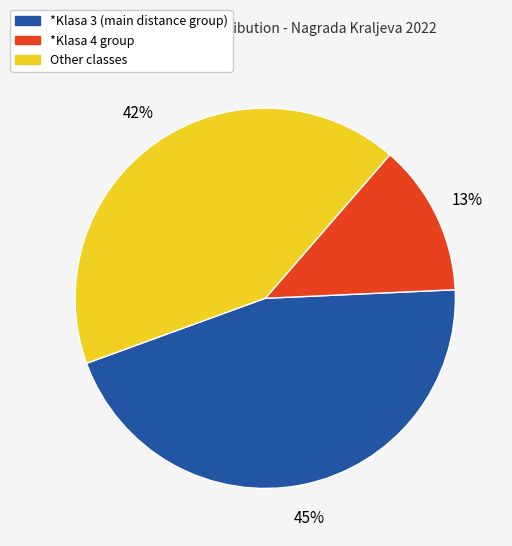

Does any single category account for the majority?

No